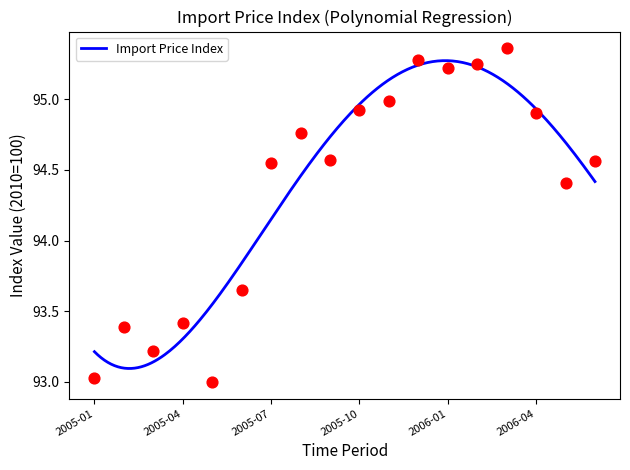

Approximately how many times larger is the value at 2005-12 compared to 2005-06?

1.0